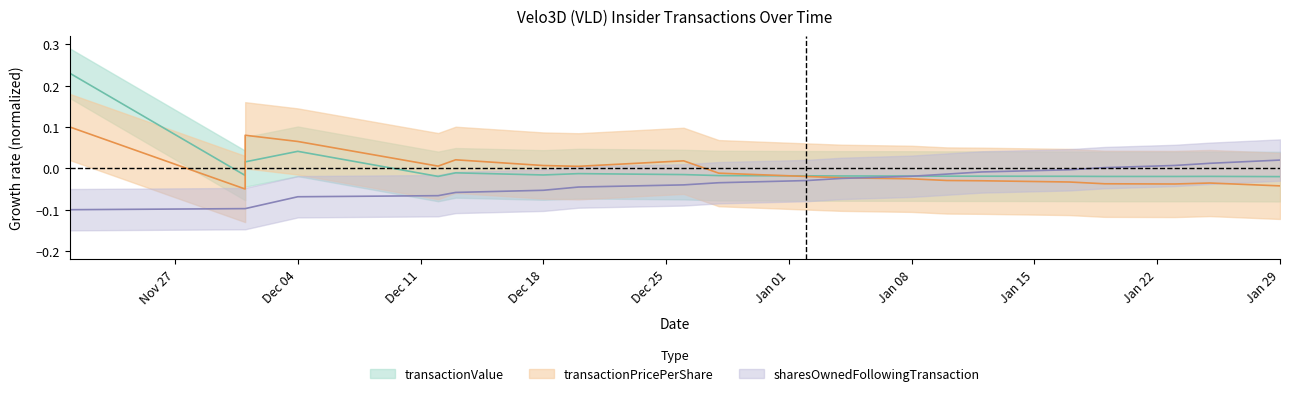

What is the maximum value shown in the chart?

0.2